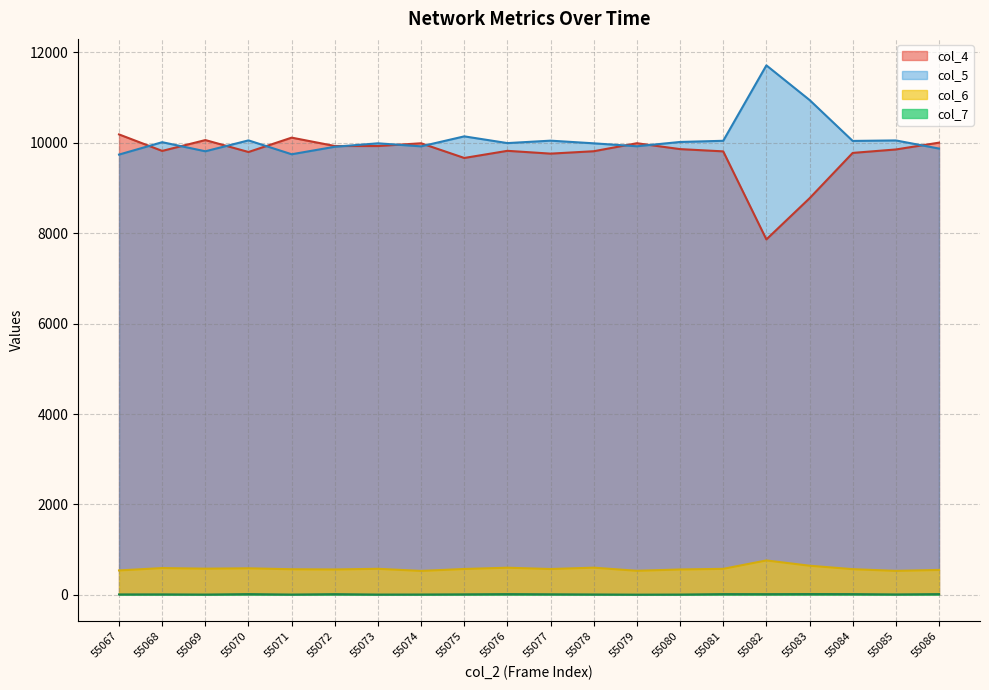

What is the value of the col_4 point at the 18th from the left?

9777